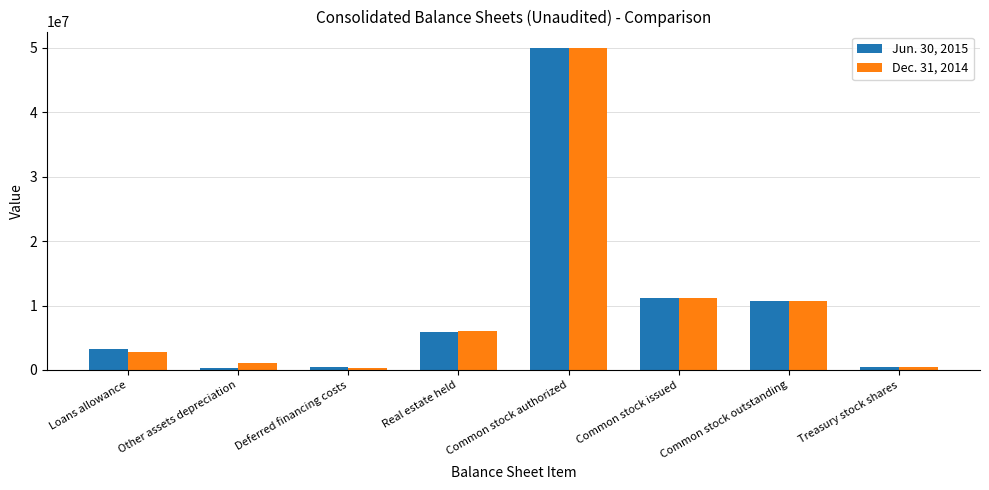

What is the sum of all Dec. 31, 2014 values?

82659727